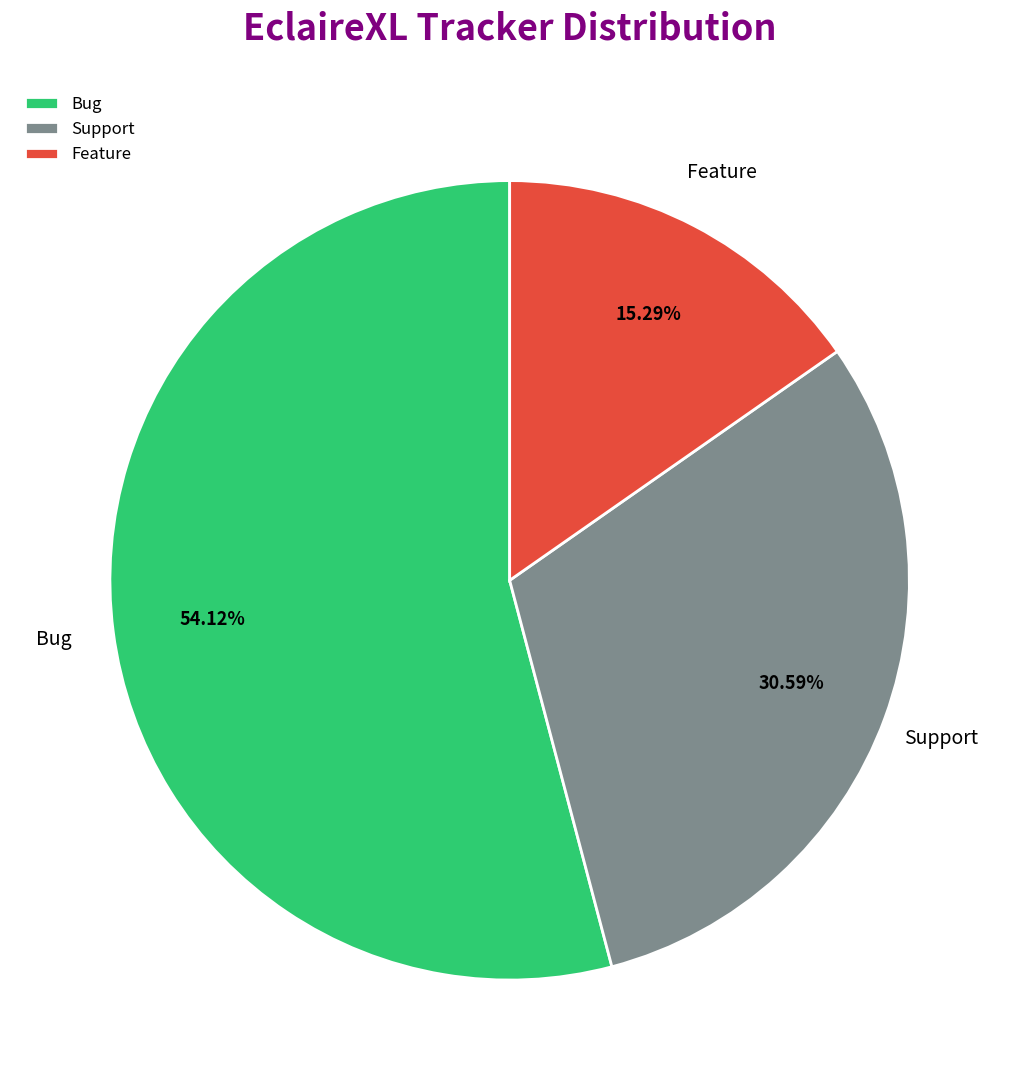

Which has a higher value, Bug or Support?

Bug